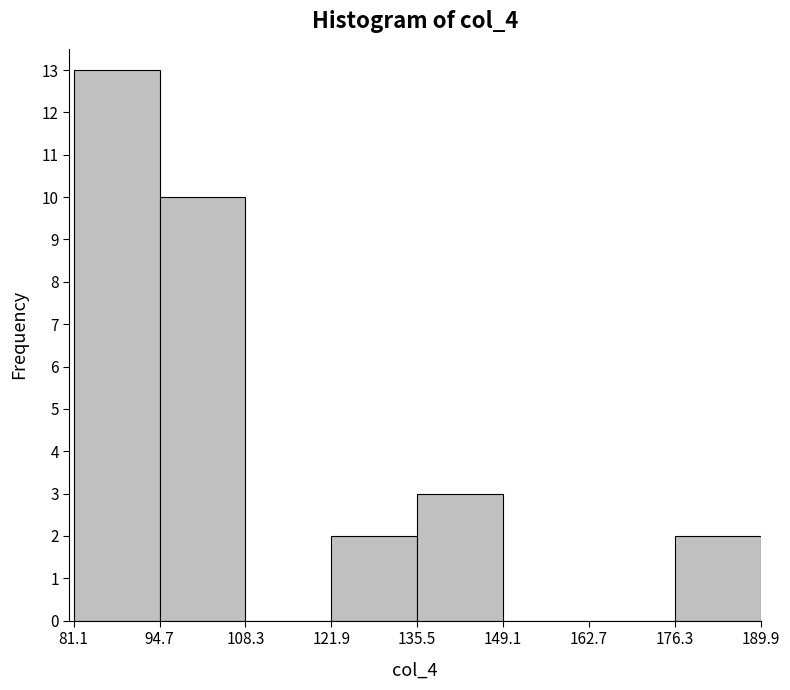

Over which range of the x-axis is the bar tallest?

81.1 to 94.7